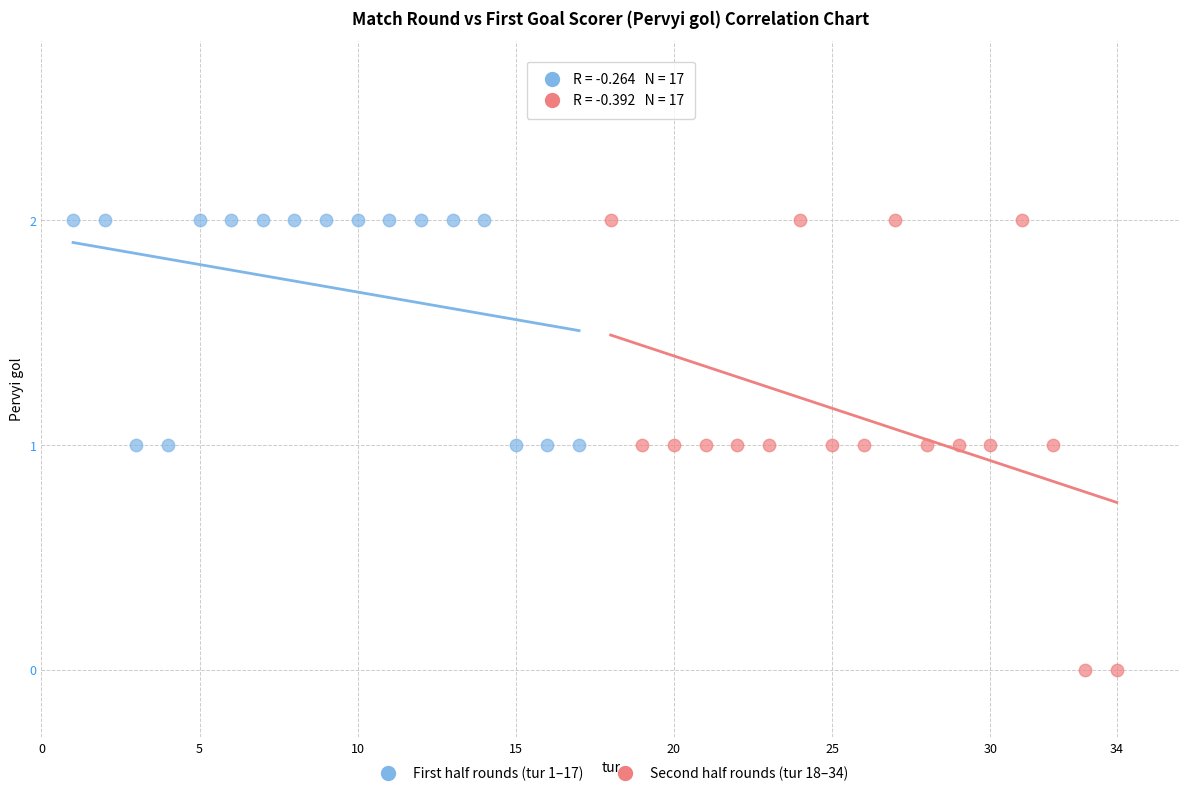

What are all the series names shown in the legend?

First half rounds (tur 1–17), Second half rounds (tur 18–34)